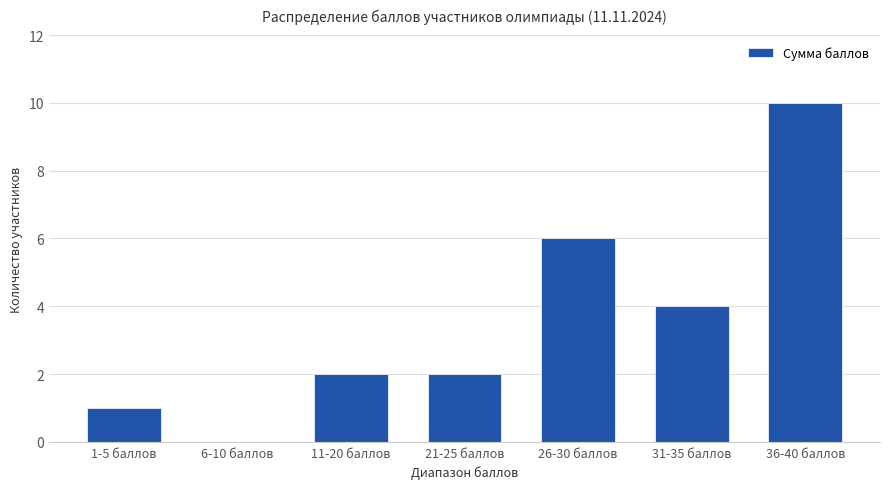

What is the average value?

4